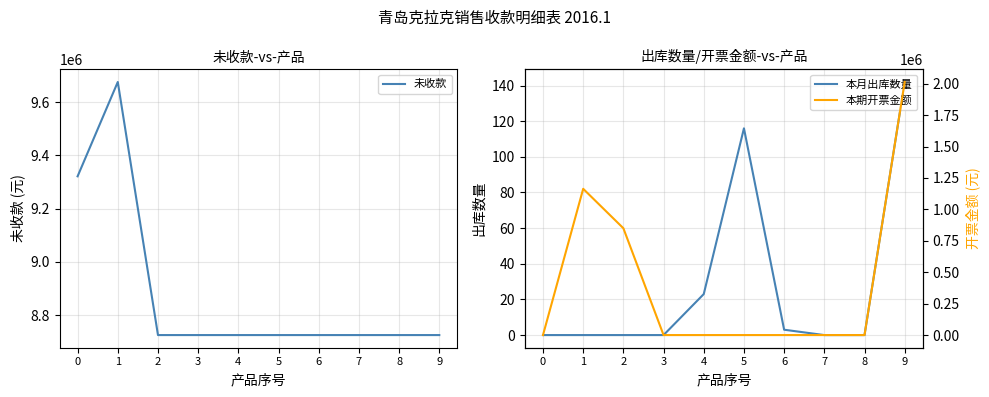

What is the difference between the maximum and second lowest values in the 本期开票金额 series?

2013551.3